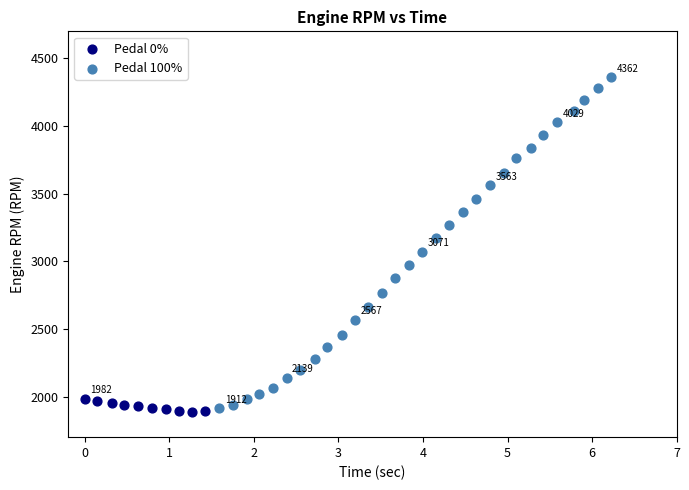

Which series has the largest Y range (max minus min)?

Pedal 100%